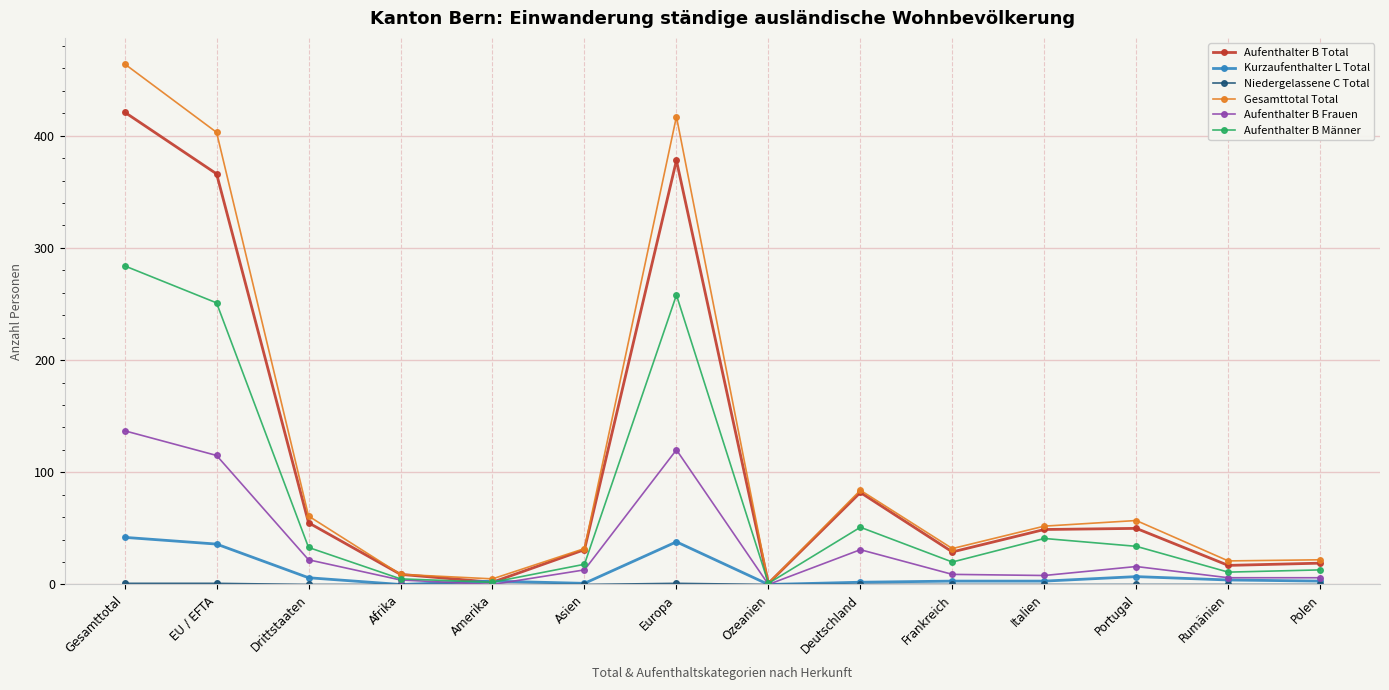

At which label does Kurzaufenthalter L Total first exceed 3?

Gesamttotal